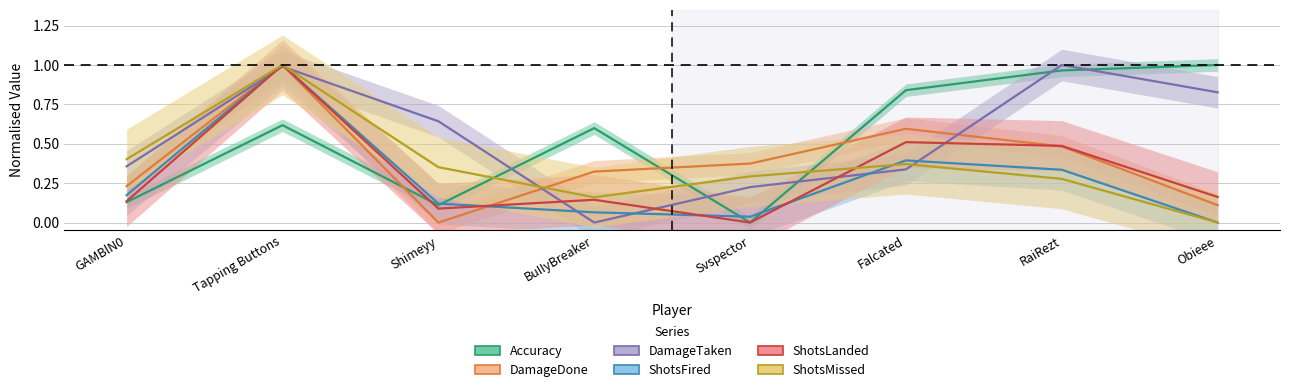

Which series has the largest range (max minus min)?

Accuracy